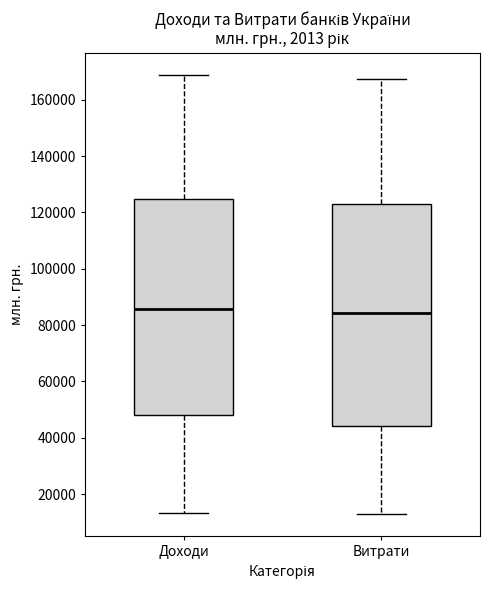

Which box is the tallest, from its lower edge to its upper edge?

Витрати